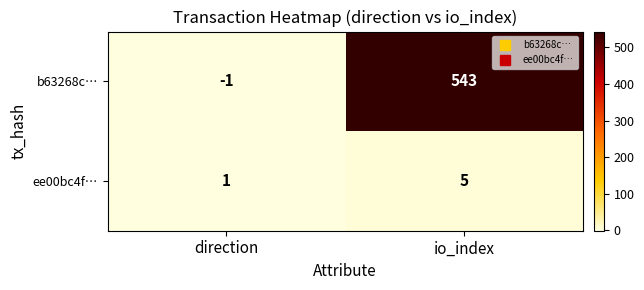

What is the difference between the ee00bc4f… values at io_index and direction?

4